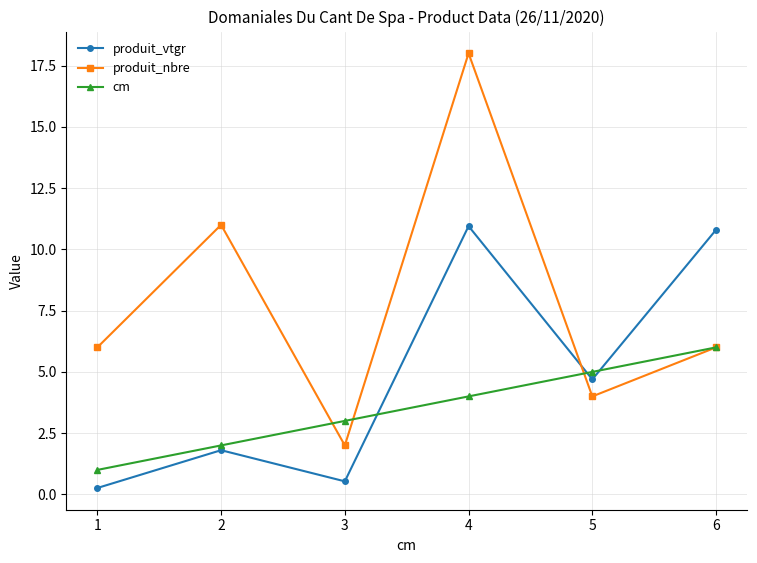

Which series has the largest range (max minus min)?

produit_nbre